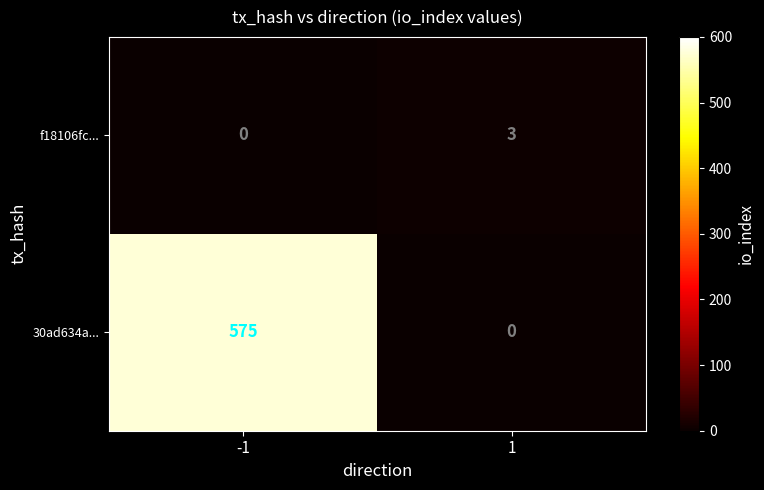

What is the difference between the 30ad634a... values at 1 and -1?

575